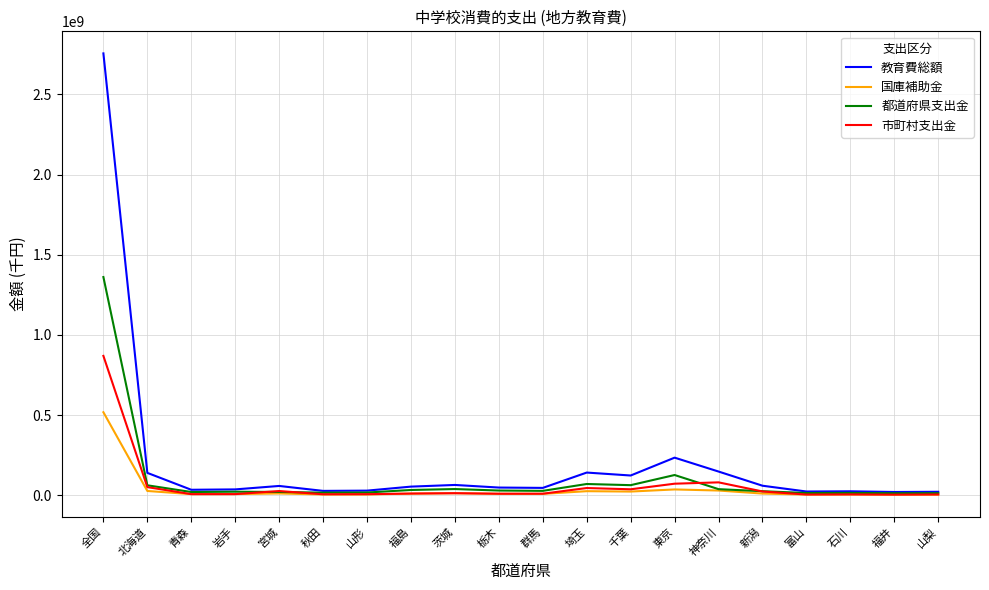

Does the chart display data point markers on the line(s)?

No